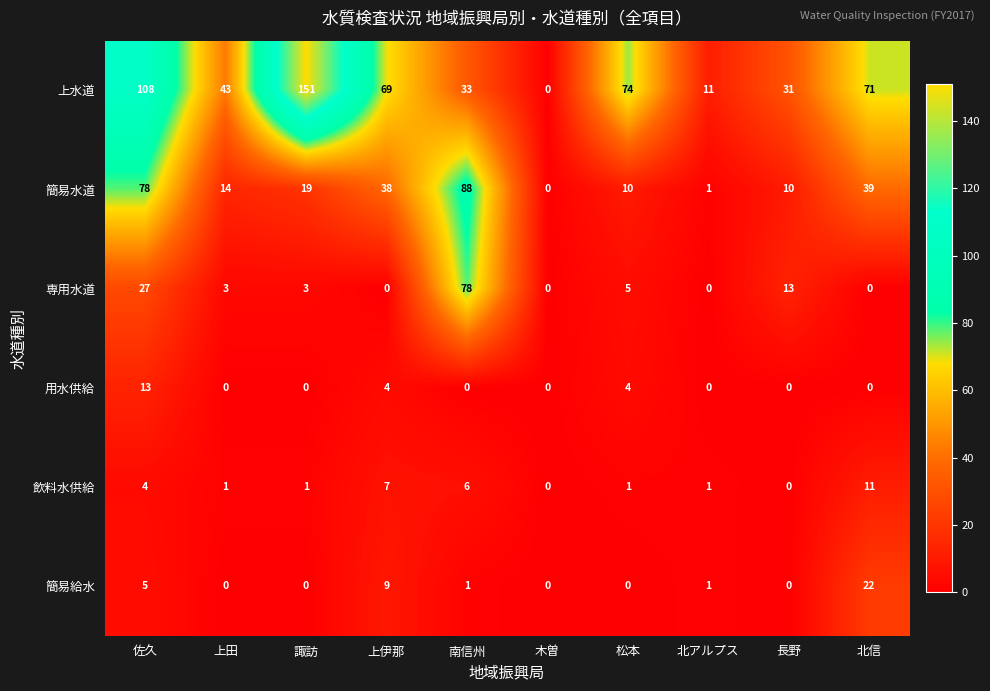

List the series in order of their peak value, highest first.

上水道, 簡易水道, 専用水道, 簡易給水, 用水供給, 飲料水供給